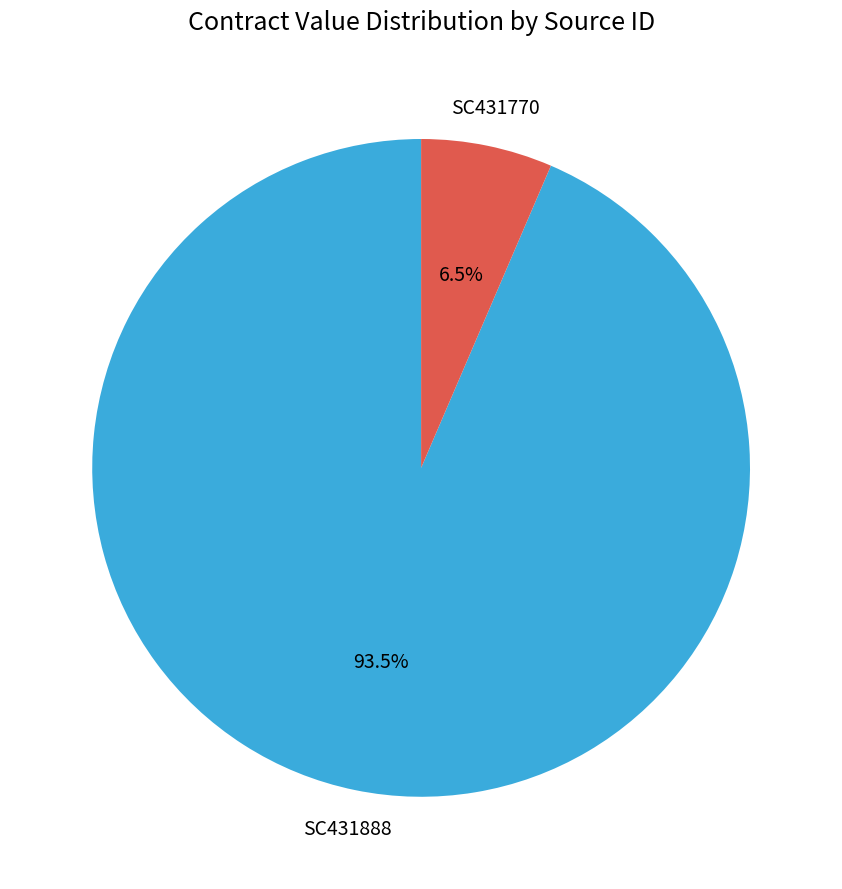

Is there a majority slice in this chart?

Yes